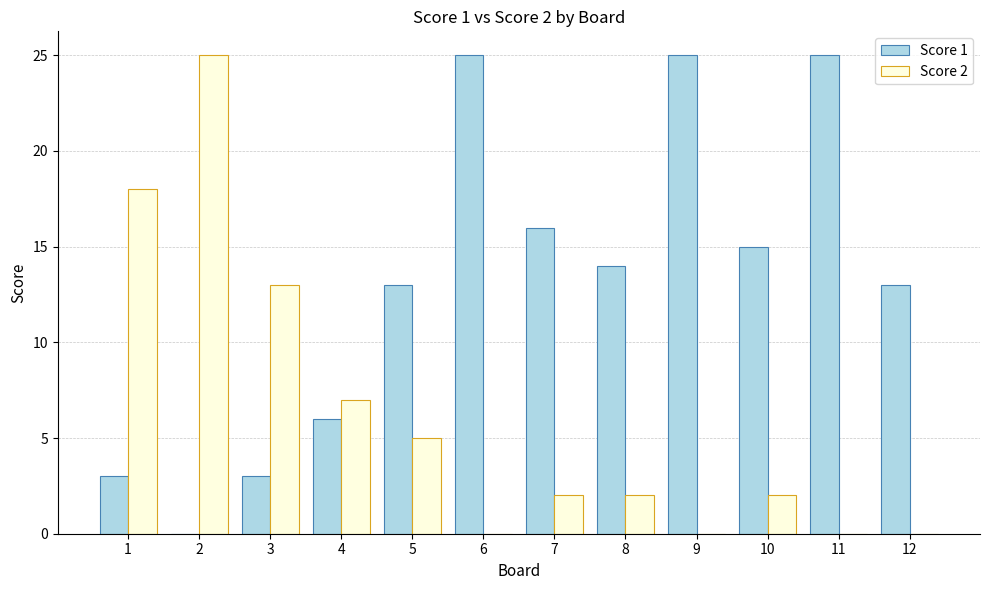

Which series changed the most between 2 and 7?

Score 2